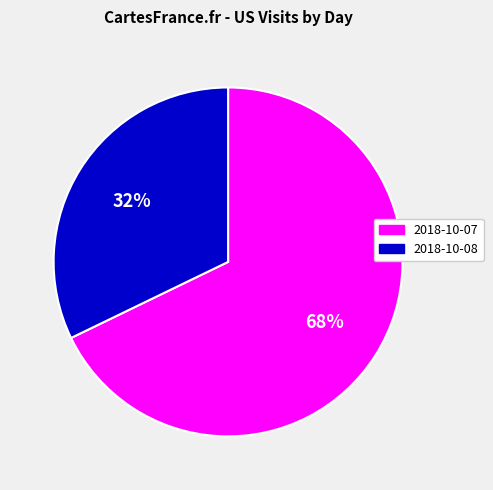

Which has a higher value, 2018-10-08 or 2018-10-07?

2018-10-07